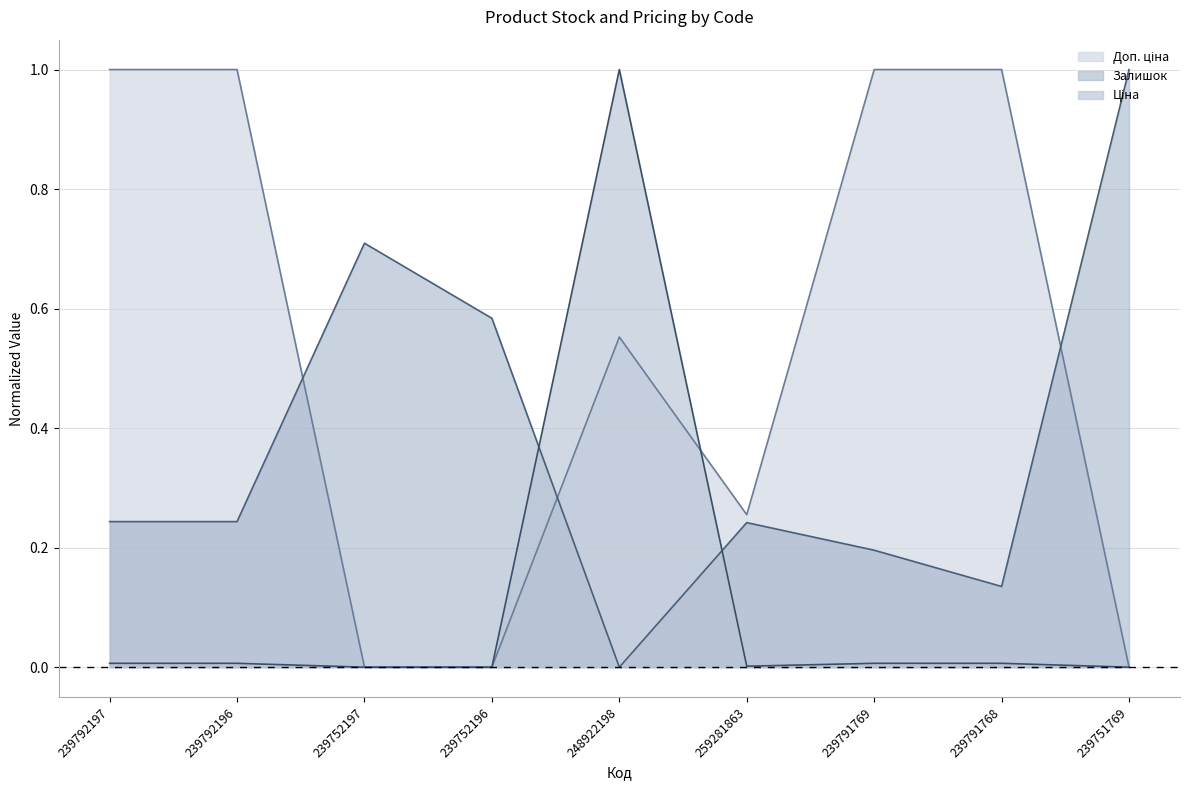

How many values in the Ціна series exceed 0?

6